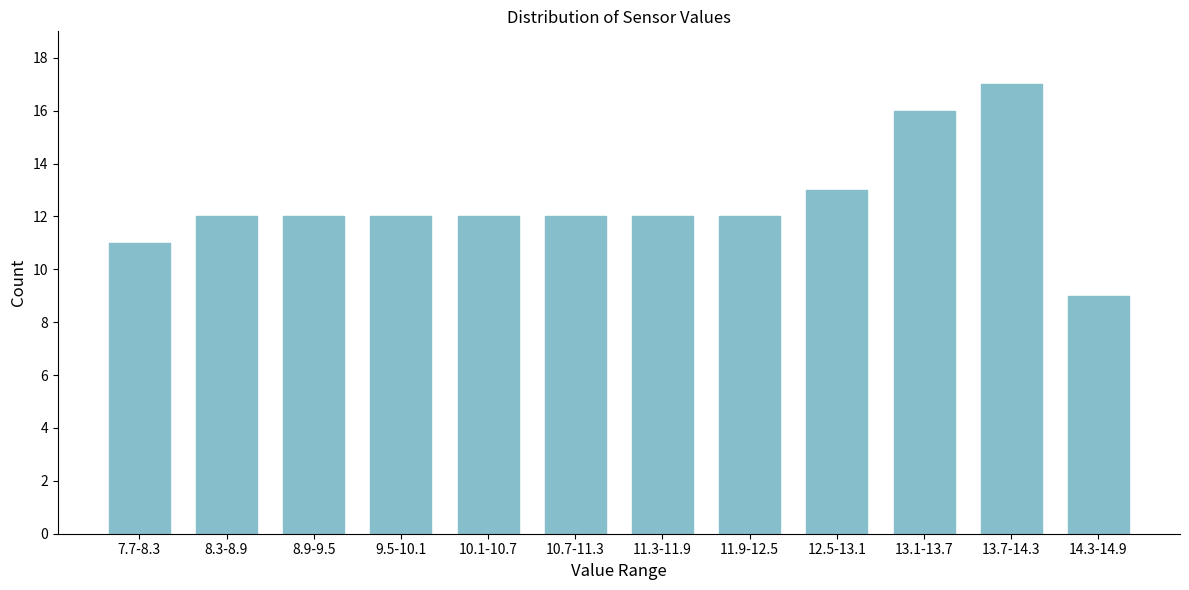

Reading right to left, list all the values displayed in this chart.

9	17	16	13	12	12	12	12	12	12	12	11